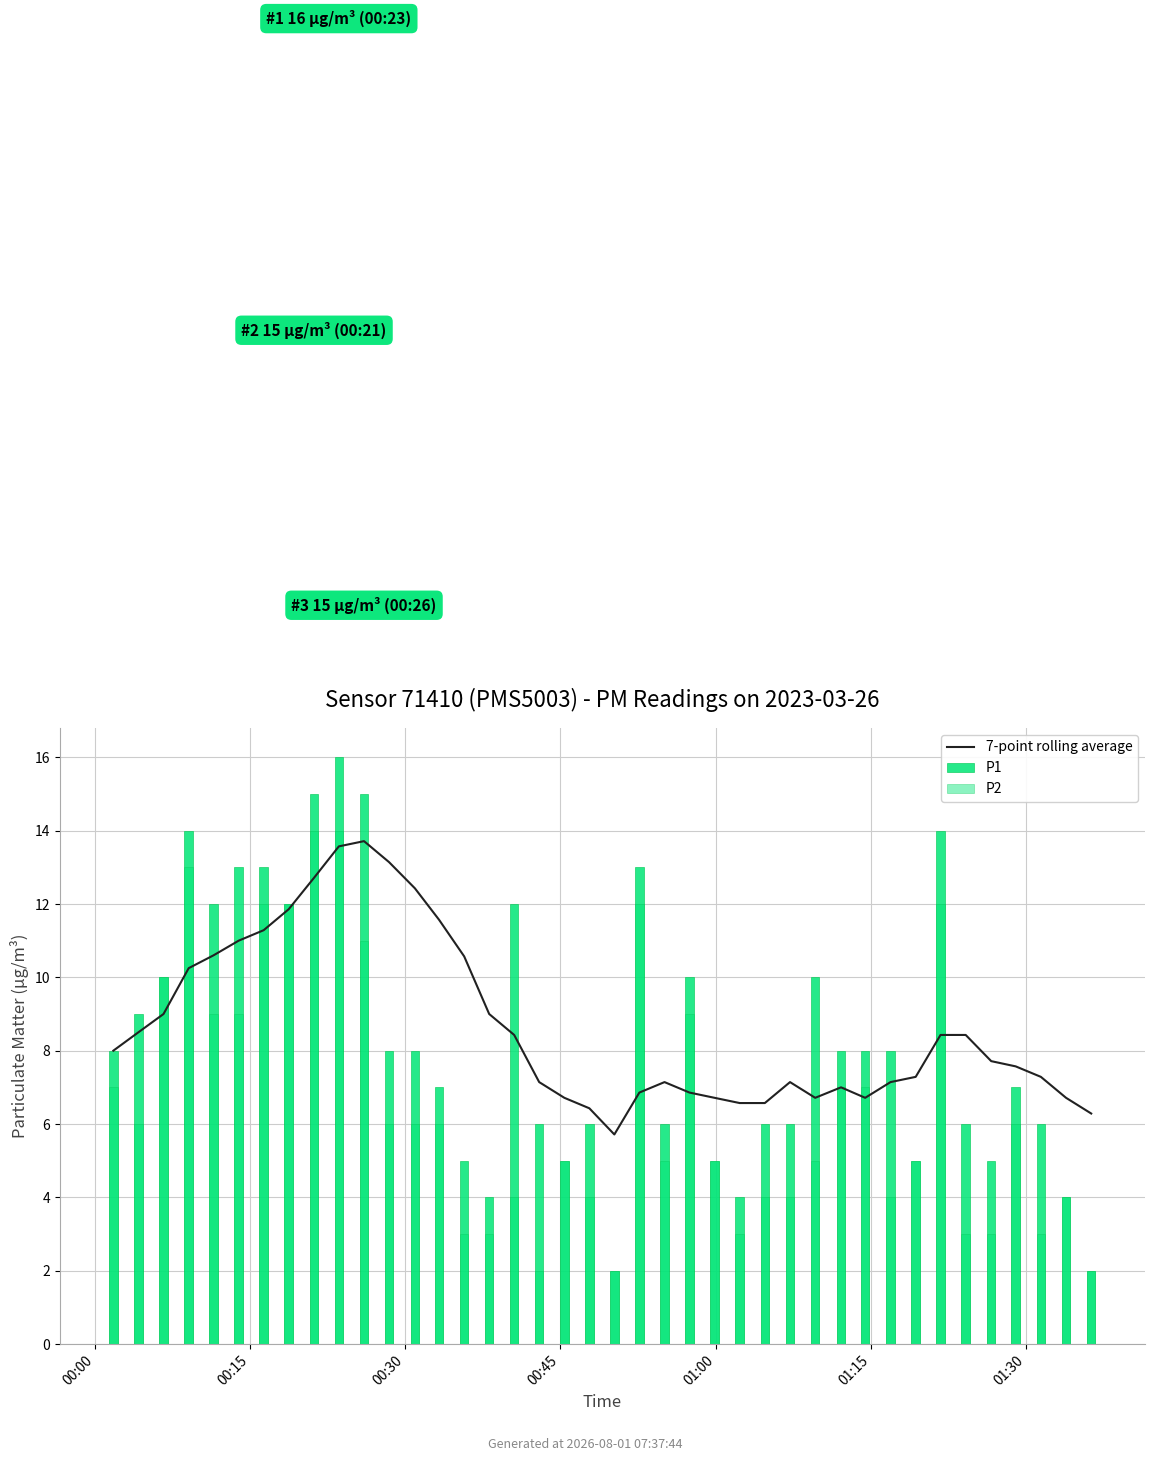

The 7-point rolling average series shows 1.9 at 26. True or false?

False